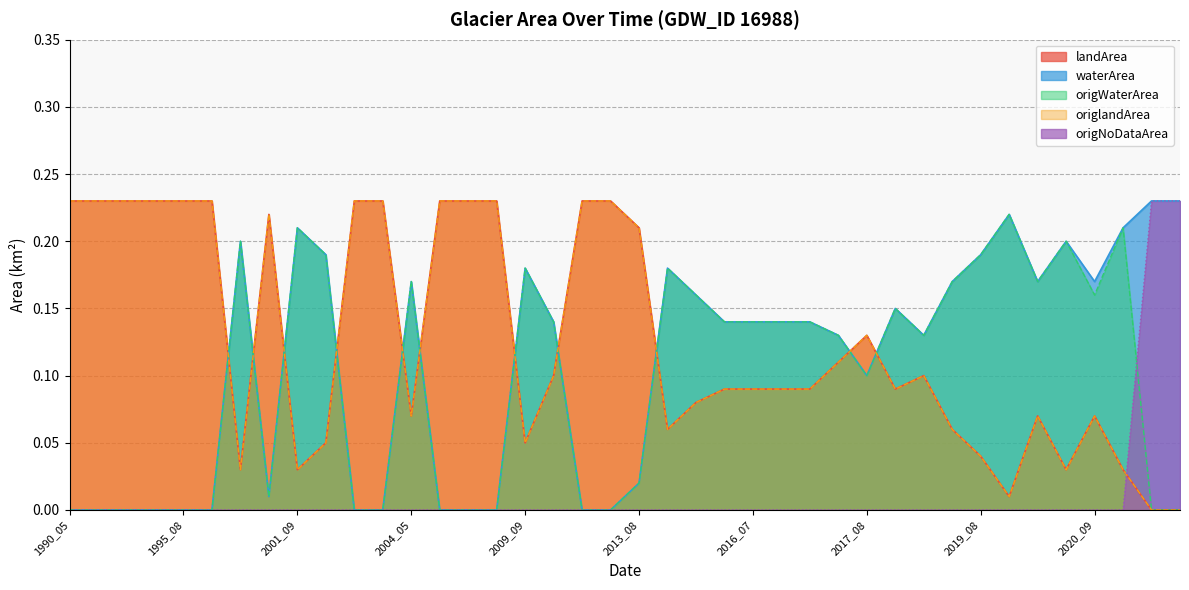

At 2017_07, list the series in order from smallest to largest.

origNoDataArea, landArea, origlandArea, waterArea, origWaterArea